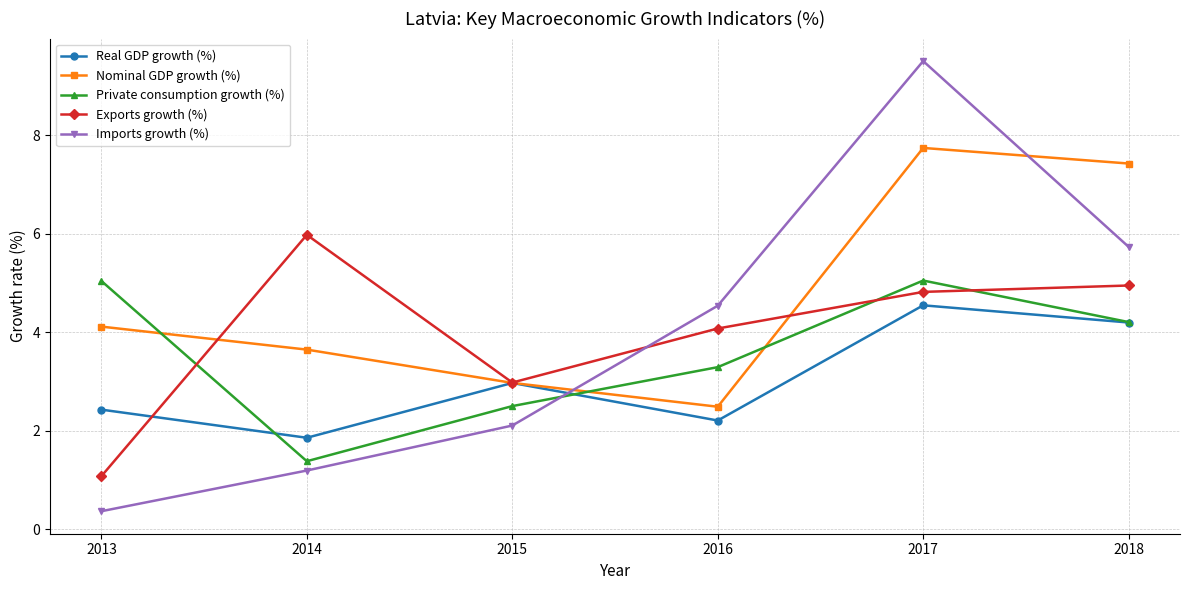

True or false: Nominal GDP growth (%) has more than 0 points higher than both neighbors.

True